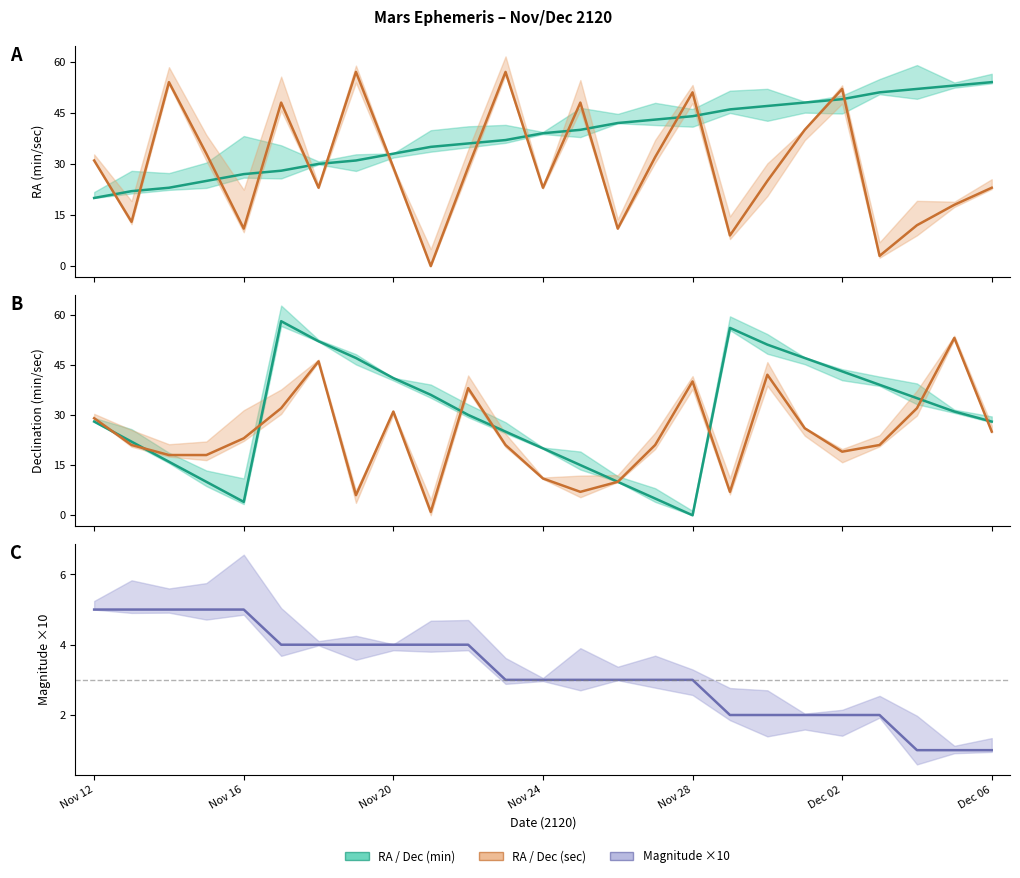

What is the sum of the RA min values at Nov 20 and Nov 26?

75